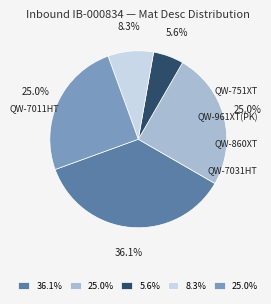

Count the number of slices in the pie.

5